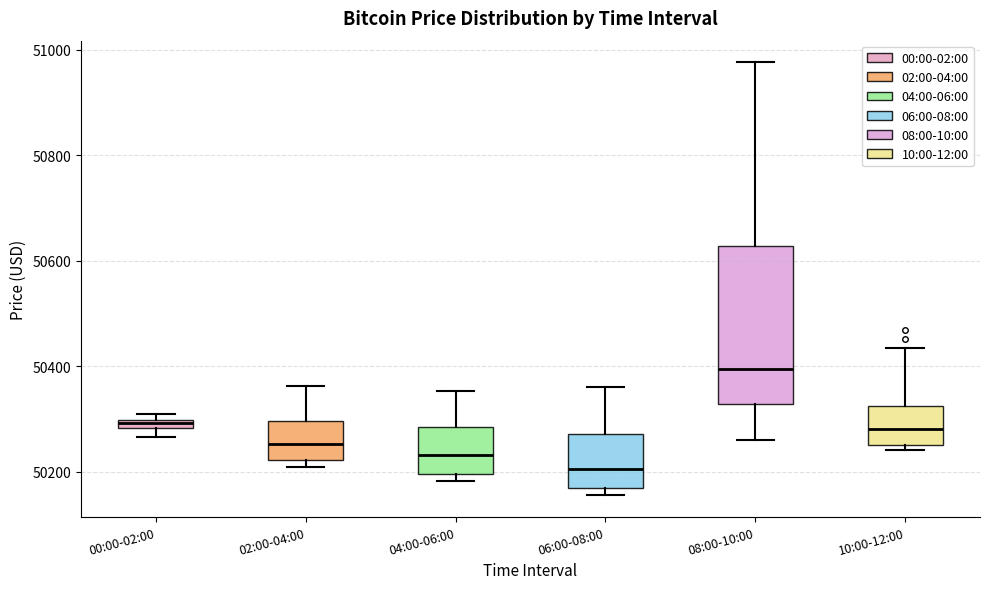

Which box has the lowest median line?

06:00-08:00